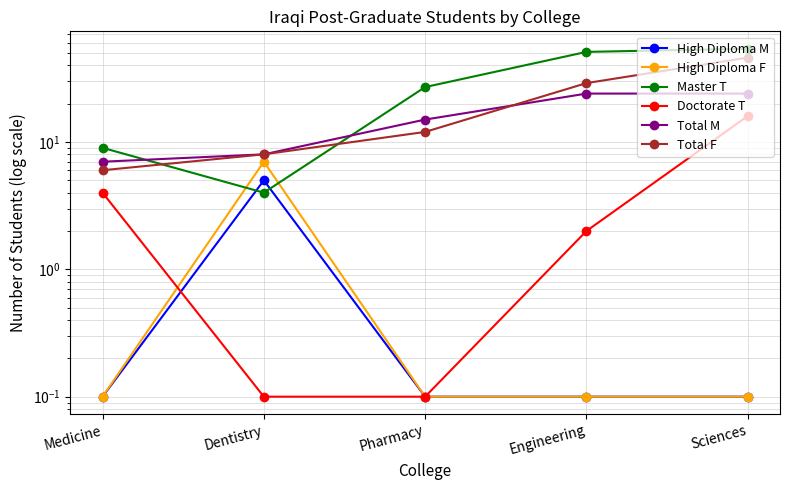

Which series ends up on top after the final intersection of Doctorate T and High Diploma M?

High Diploma M